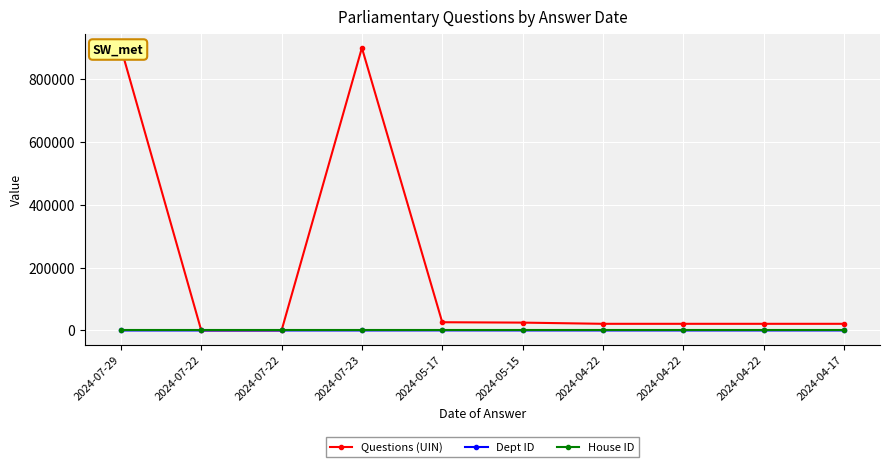

Between 2024-07-23 and 2024-04-22, which is larger?

2024-07-23